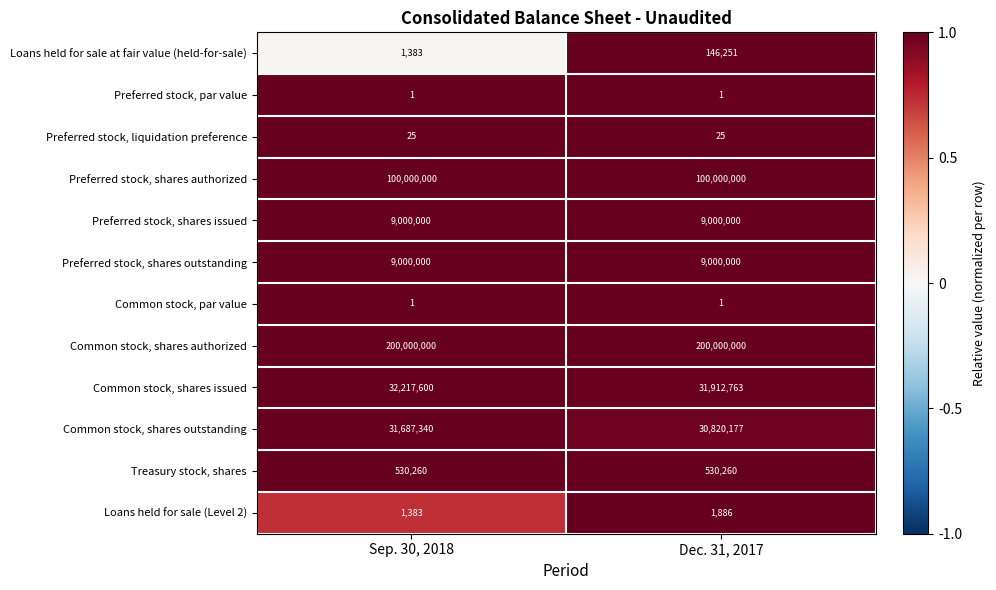

What is the lowest value of the Common stock, shares issued series?

31912763